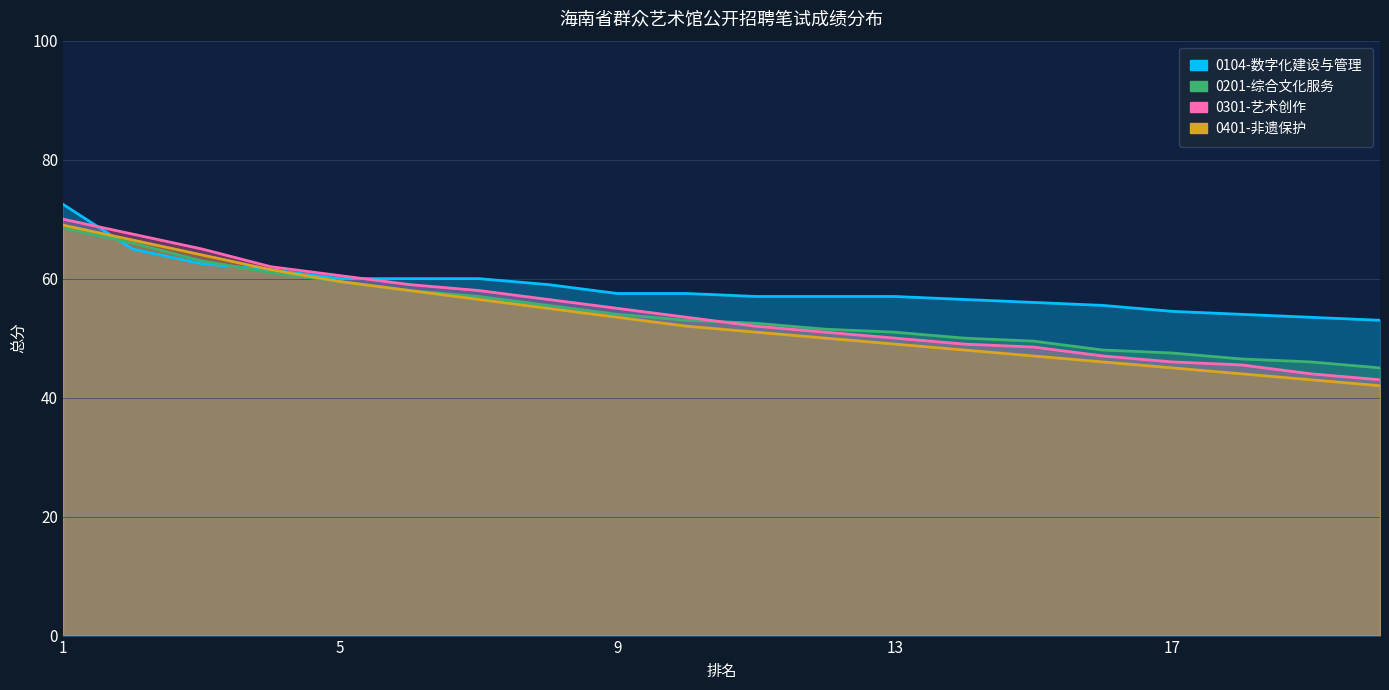

True or false: 0401-非遗保护 has more than 1 interior local peaks.

False